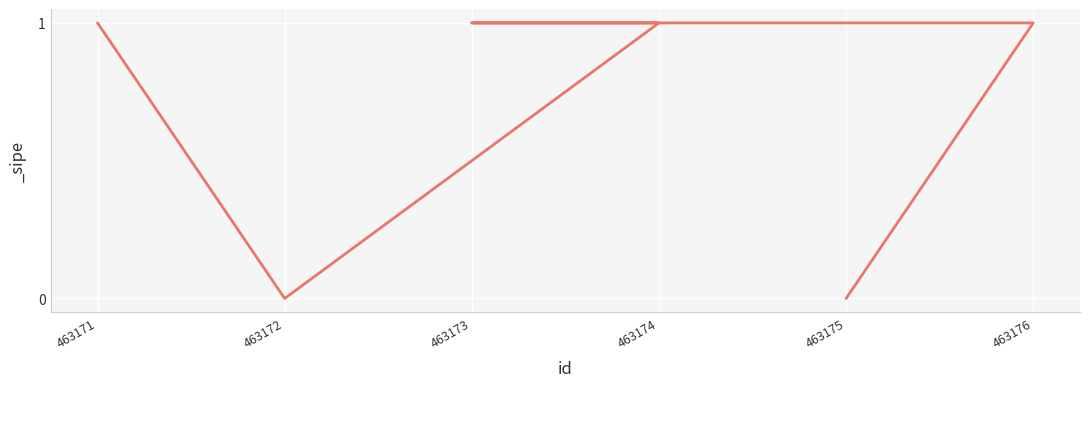

How many data points does each series have?

6